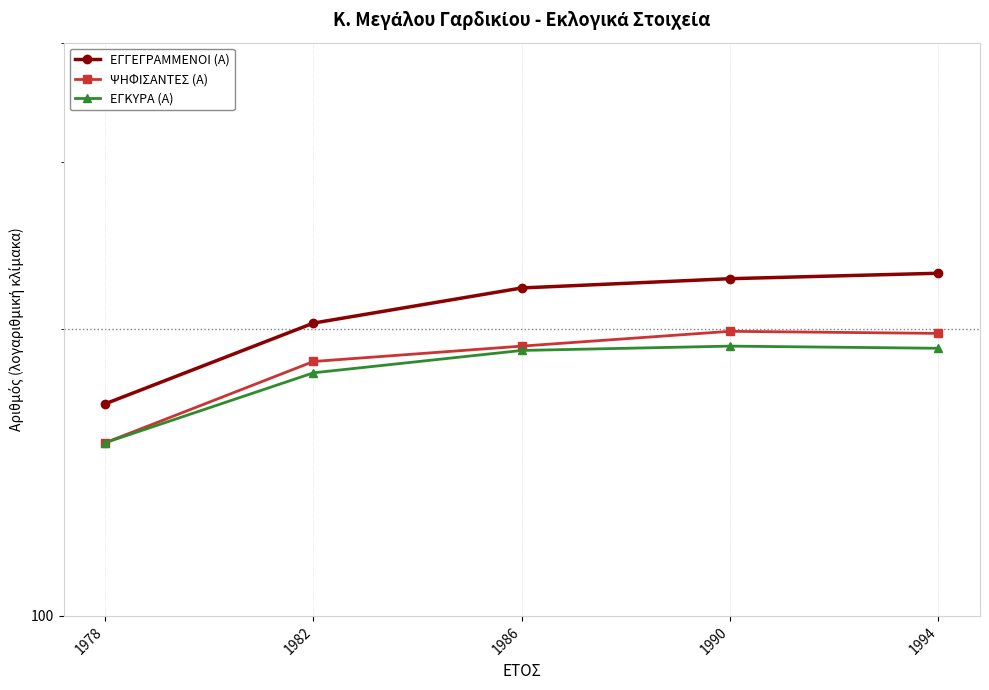

Which series changed the most between 1978 and 1986?

ΕΓΓΕΓΡΑΜΜΕΝΟΙ (Α)